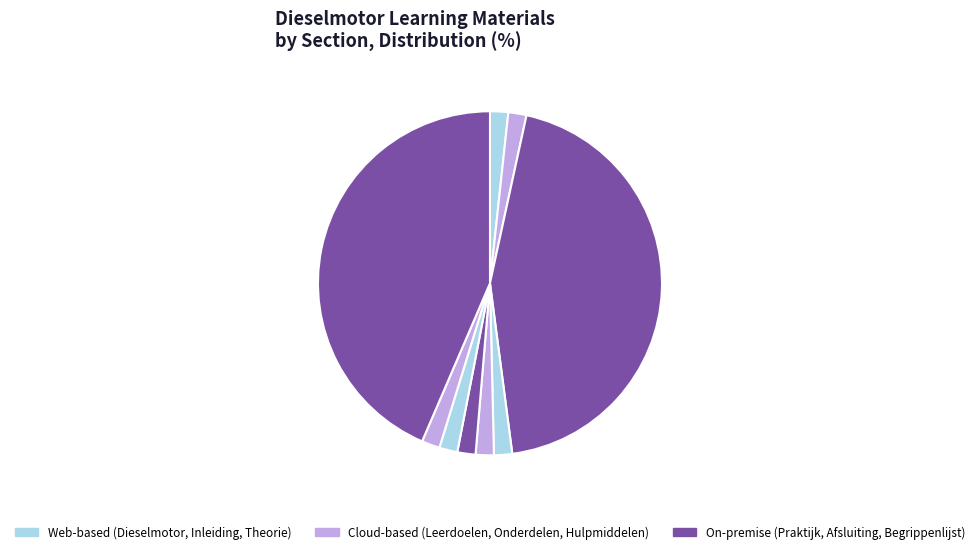

How many slices are in this pie chart?

9